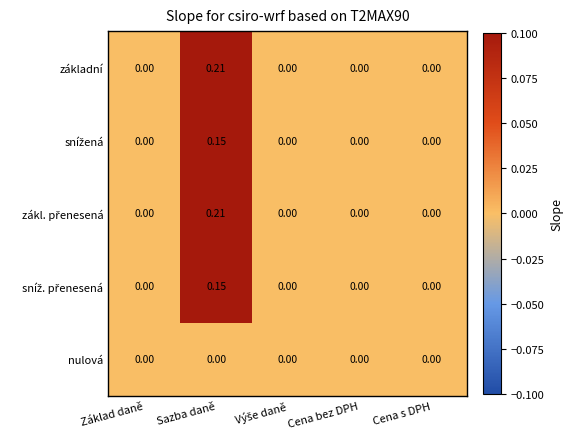

At which category is the sum across all series the highest?

Sazba daně